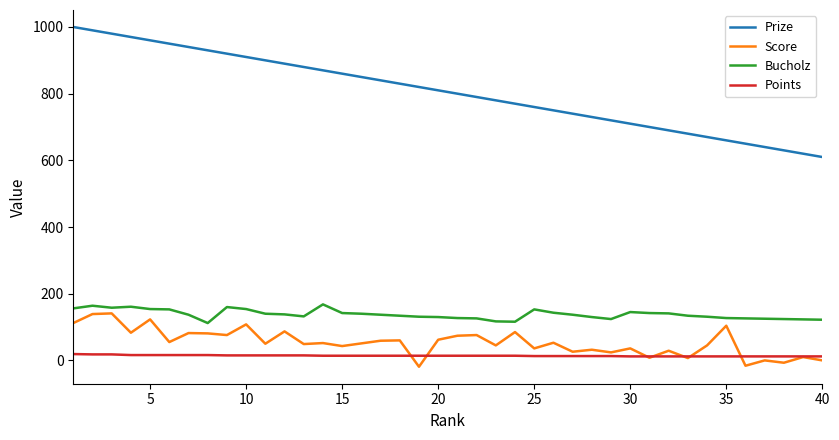

Which series has the largest range (max minus min)?

Prize